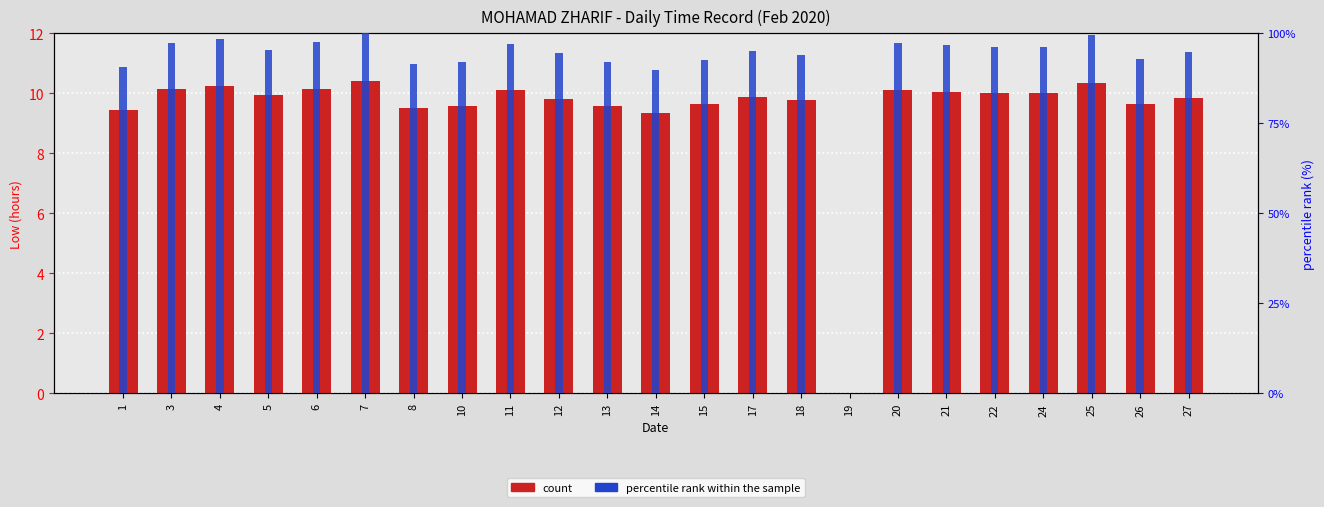

True or false: Low (hours) has a value of 13.2 at 22.

False